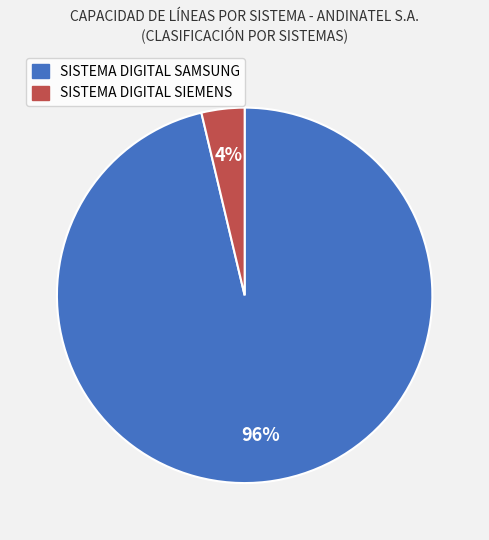

To the nearest percent, what portion does SISTEMA DIGITAL SAMSUNG represent?

96%